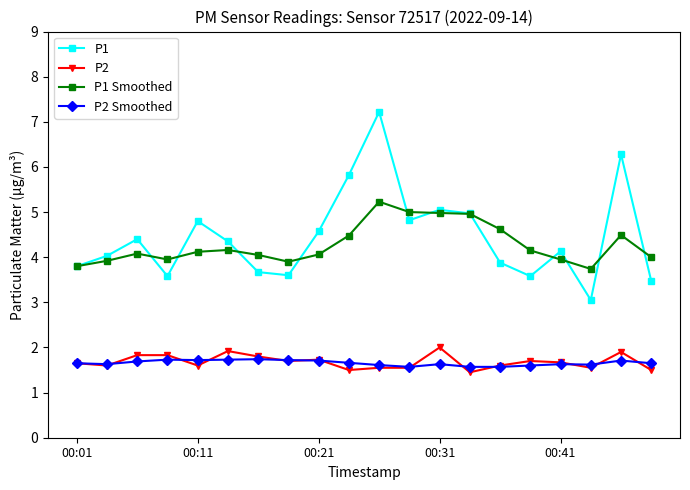

True or false: P1 and P2 cross at least once.

False